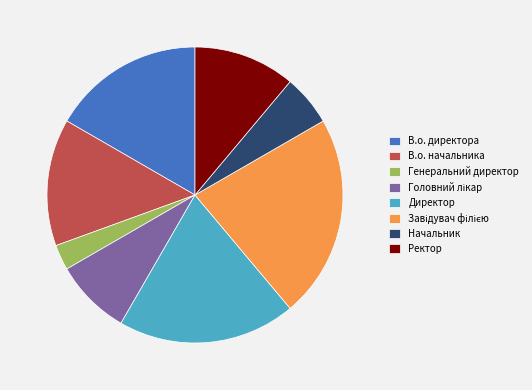

Is there a majority slice in this chart?

No